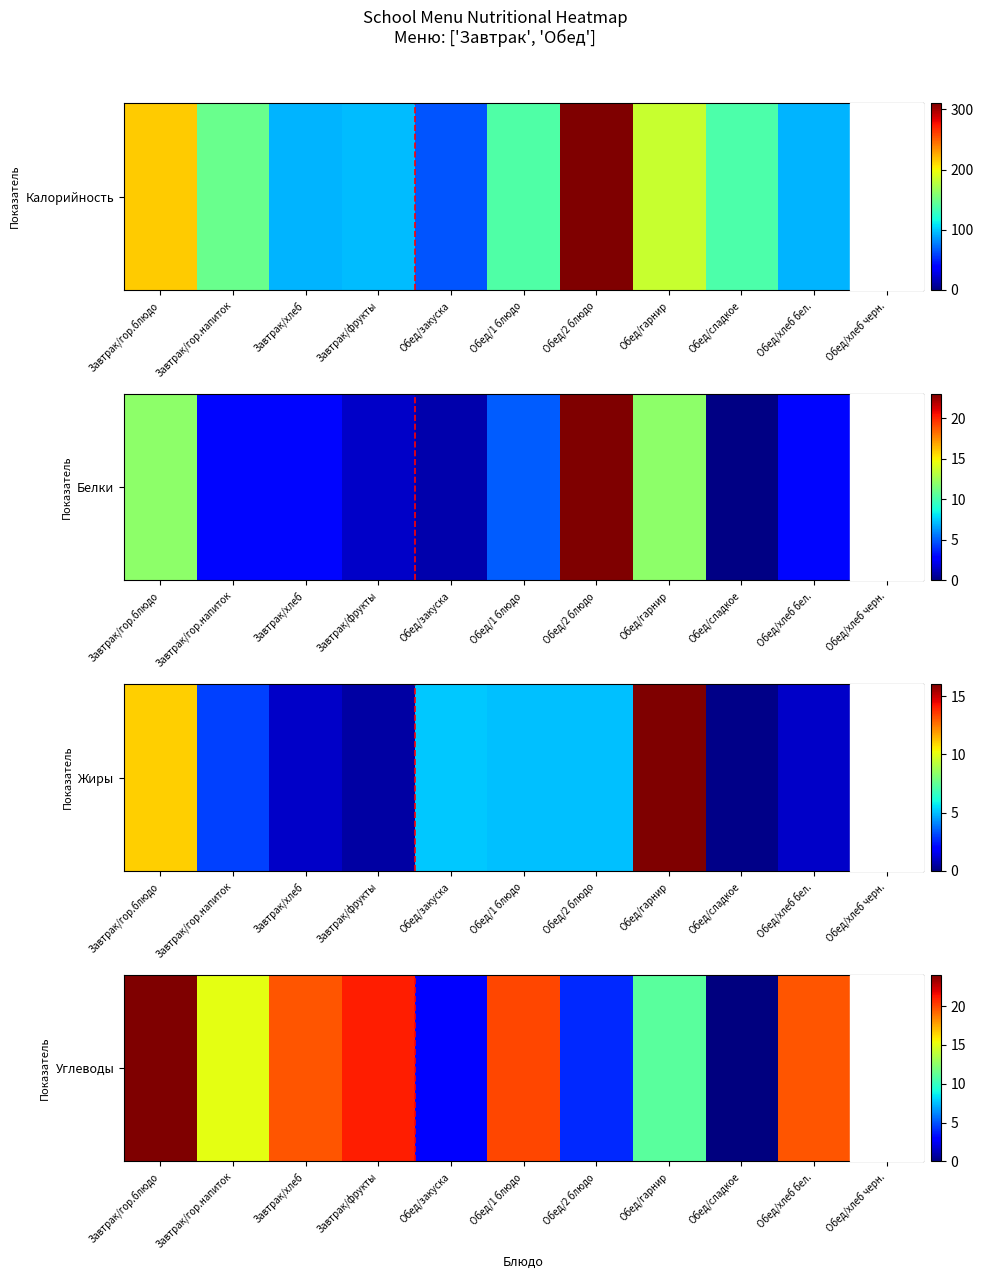

What is the change in value from Завтрак/гор.блюдо to Обед/хлеб бел.?

-4.3